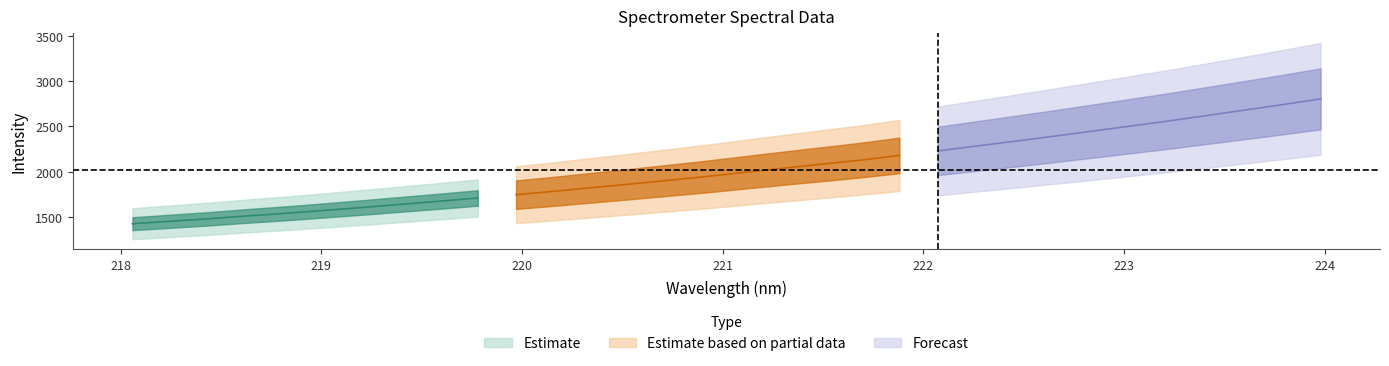

Is it true that x equals 219.0 at 5?

True